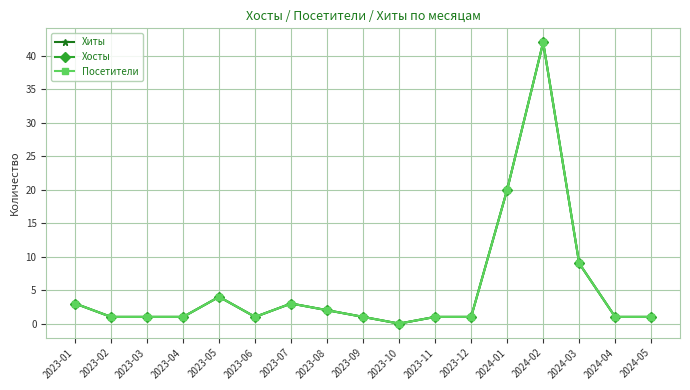

Is this an area chart (filled region under the line)?

No